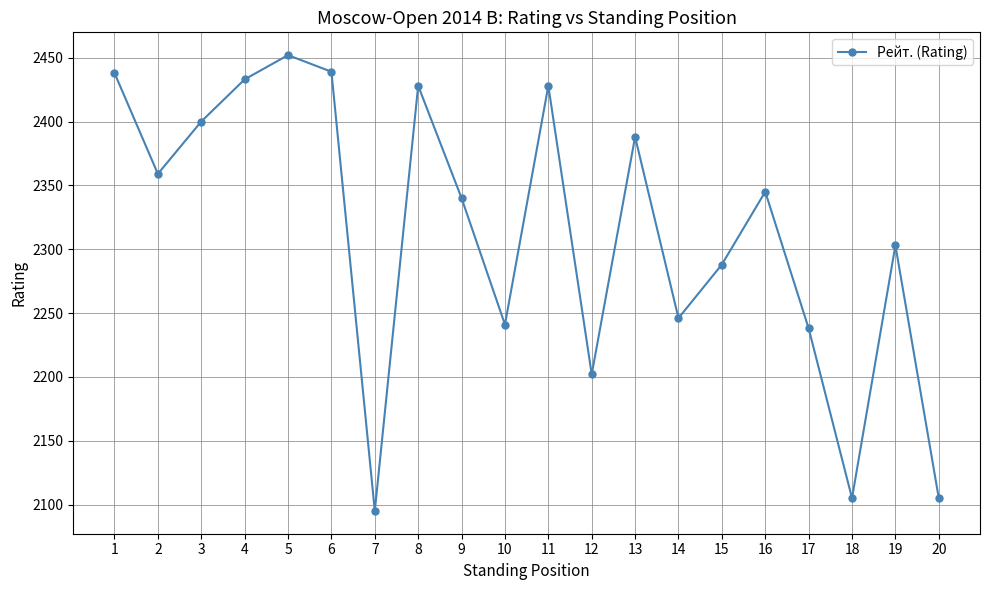

Approximately how many times larger is the value at 19 compared to 16?

1.0